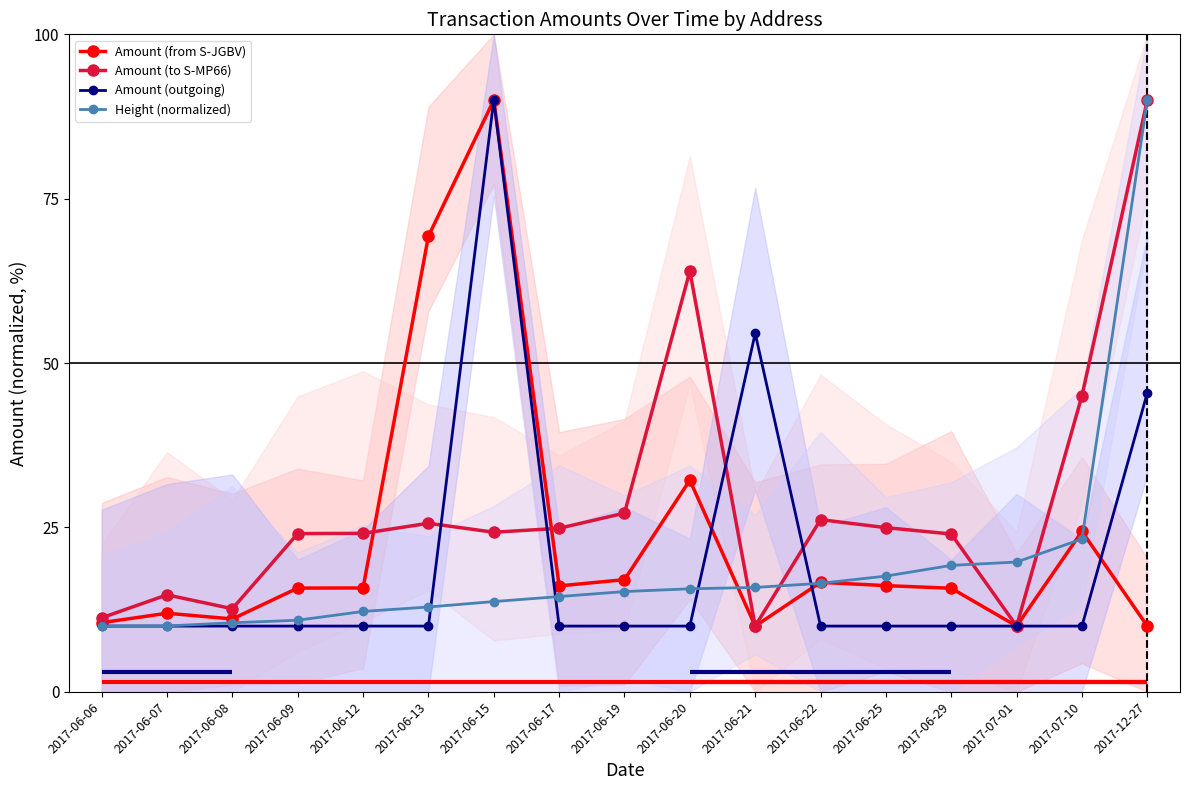

Which series has the largest total across all categories?

Amount (to S-MP66)